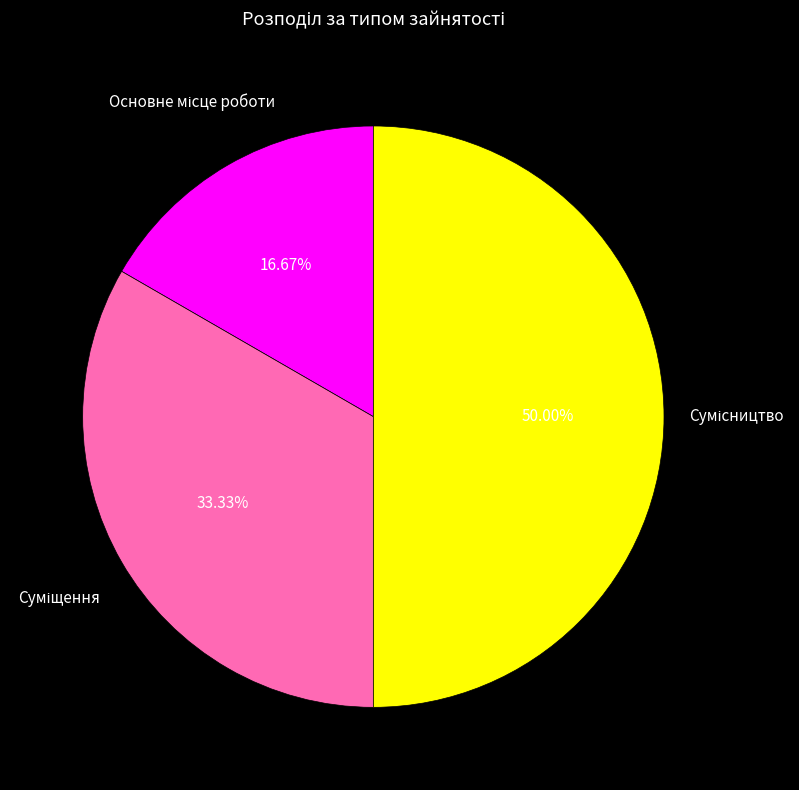

Which category has the biggest portion of the pie?

Сумісництво